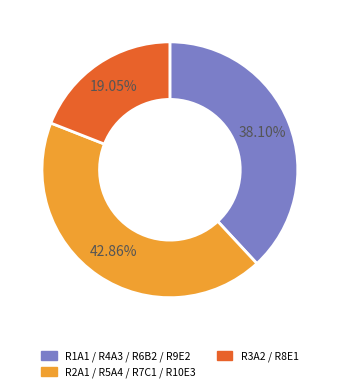

Is there a majority slice in this chart?

No